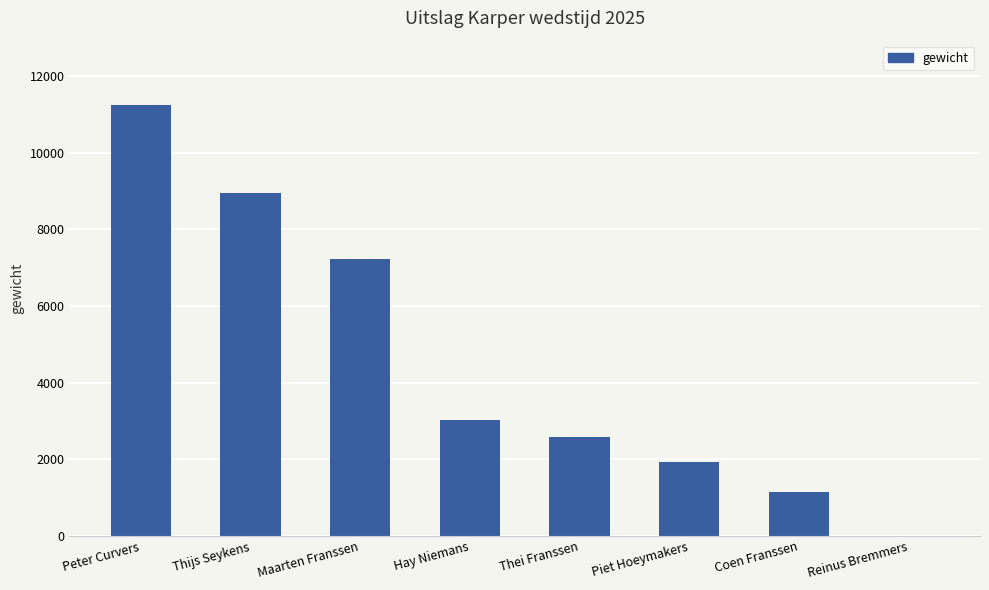

What is the sum of all values?

36080